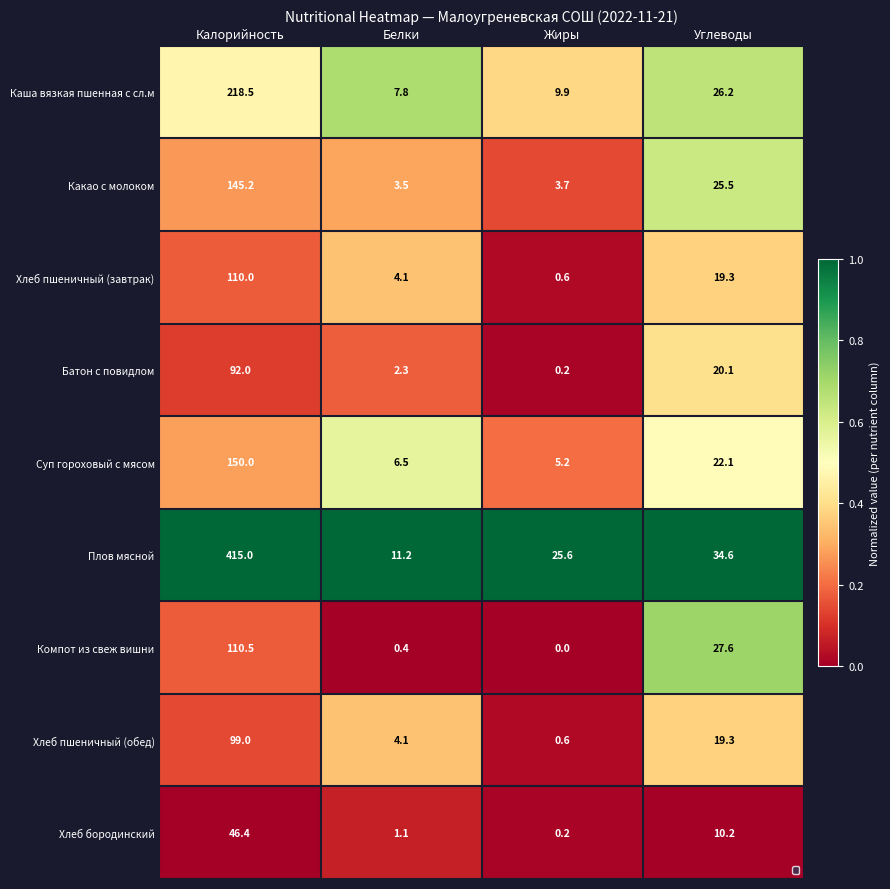

What is the difference between the maximum and minimum values in the Хлеб пшеничный (обед) series?

98.4